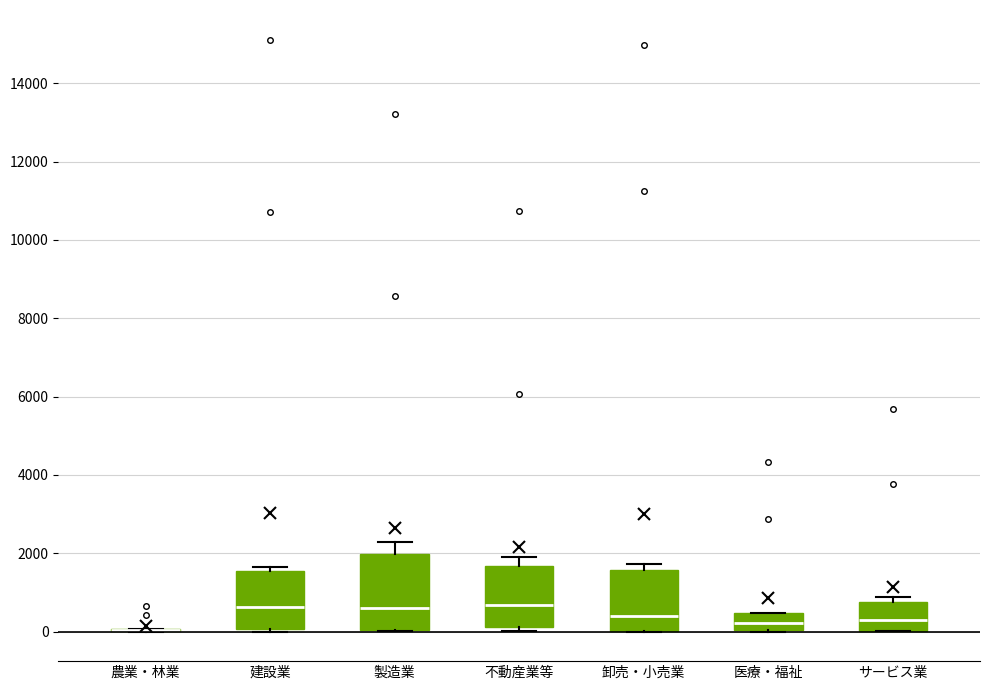

Reading left to right, read every box against the y-axis: the position of its median line, the range the box covers, and the ends of its whiskers. The values are not printed on the chart, so give them approximately, as read against the axis.

農業・林業: box collapsed to a line at 0, whiskers 0 to 0
建設業: median 600, box 0 to 1600, whiskers 0 (just below the box's lower edge) to 1600 (just above the box's upper edge)
製造業: median 600, box 0 to 2000, whiskers 0 to 2200
不動産業等: median 600, box 200 to 1600, whiskers 0 to 1800
卸売・小売業: median 400, box 0 to 1600, whiskers 0 to 1800
医療・福祉: median 200, box 0 to 400, whiskers 0 to 400
サービス業: median 200, box 0 to 800, whiskers 0 to 800 (just above the box's upper edge)